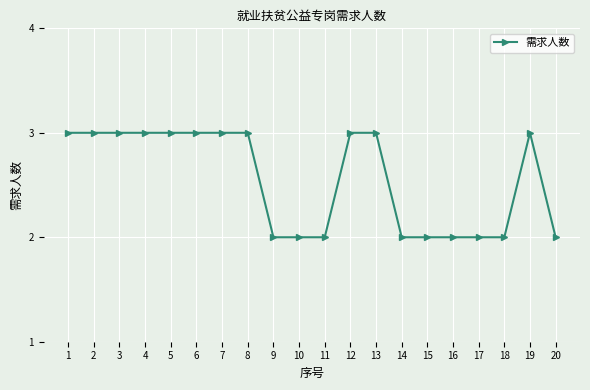

What is the ratio of the value at 1 to the value at 20?

1.5